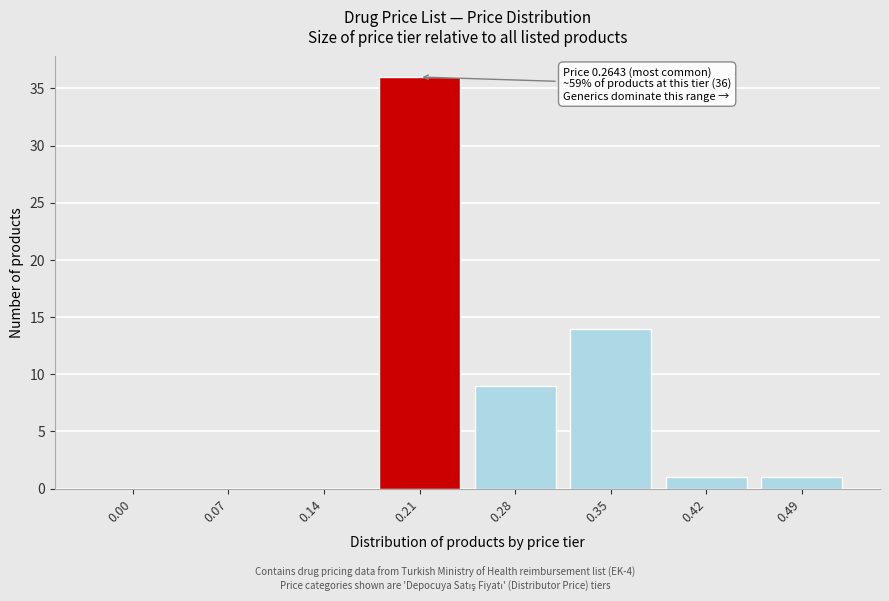

Reading left to right, extract all data points from this chart.

0.00=0	0.07=0	0.14=0	0.21=36	0.28=9	0.35=14	0.42=1	0.49=1